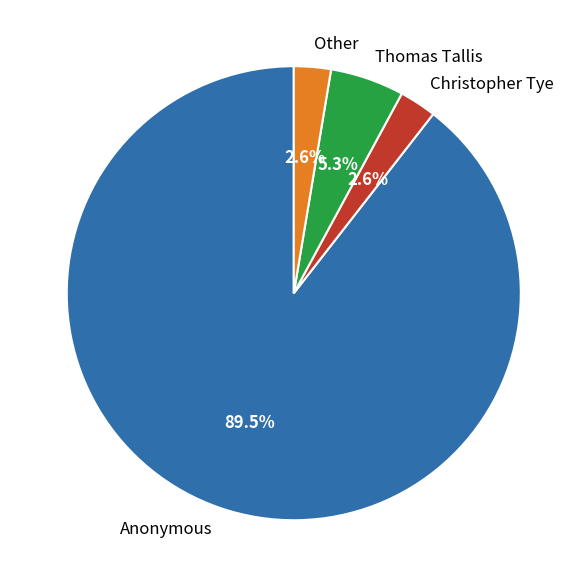

Count the number of slices in the pie.

4